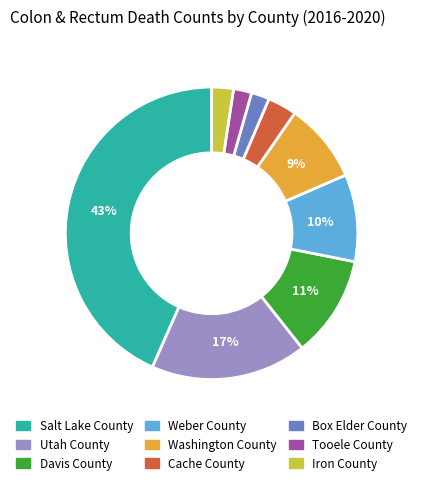

To the nearest percent, what portion does Box Elder County represent?

2%